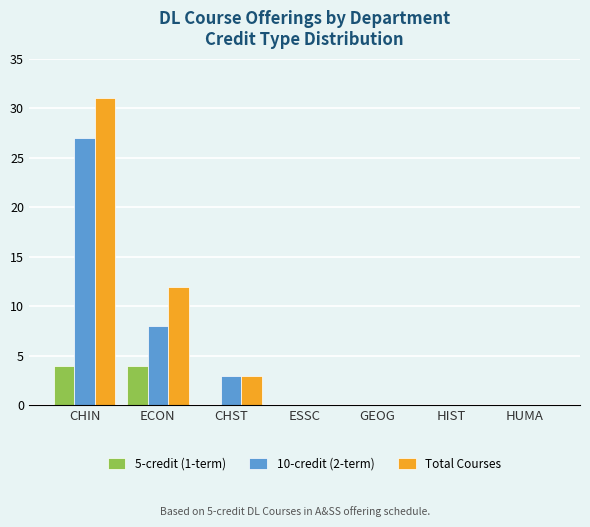

Count the 10-credit (2-term) values in the range 0 to 8.

6